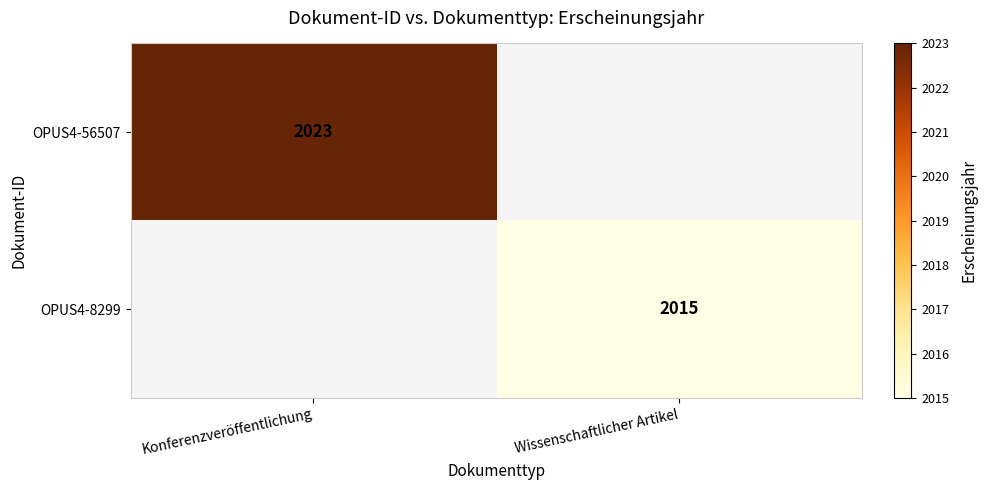

The OPUS4-56507 series shows 3098 at Konferenzveröffentlichung. True or false?

False